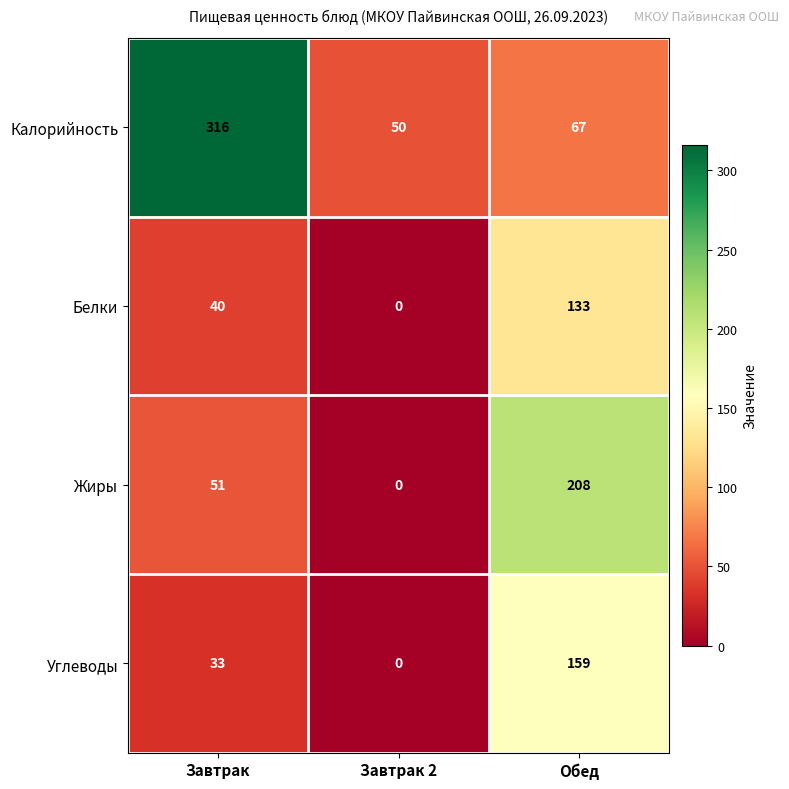

At which category does the chart reach its peak across all series?

Завтрак